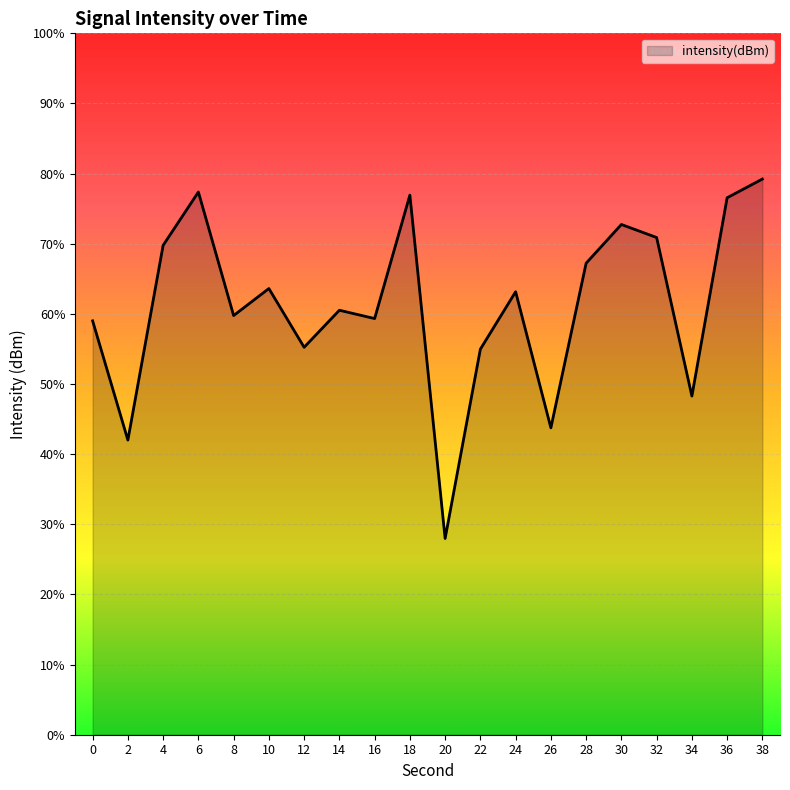

Reading right to left, transcribe all the data shown in this chart.

38=-120.4	36=-121.7	34=-135.9	32=-124.6	30=-123.6	28=-126.4	26=-138.1	24=-128.4	22=-132.5	20=-146.0	18=-121.5	16=-130.3	14=-129.7	12=-132.4	10=-128.2	8=-130.1	6=-121.3	4=-125.1	2=-139.0	0=-130.5